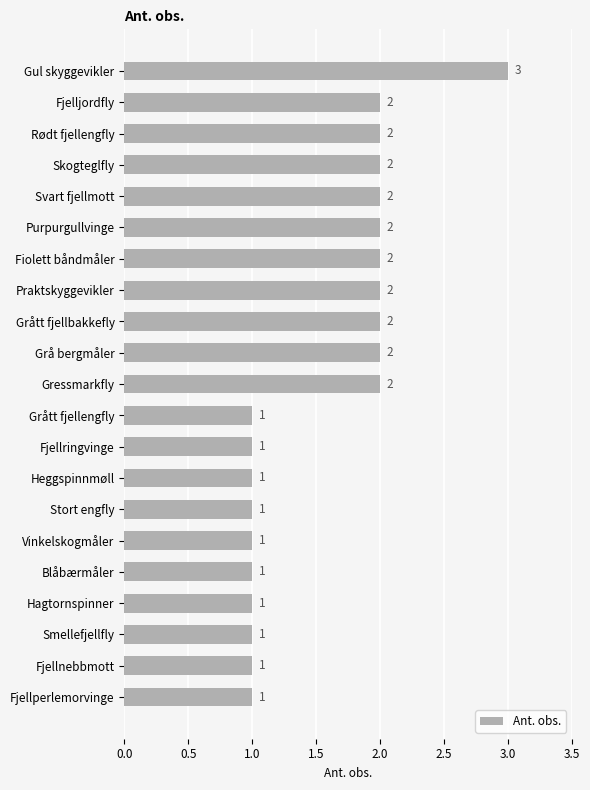

What is the label of the 15th bar from the top?

Stort engfly